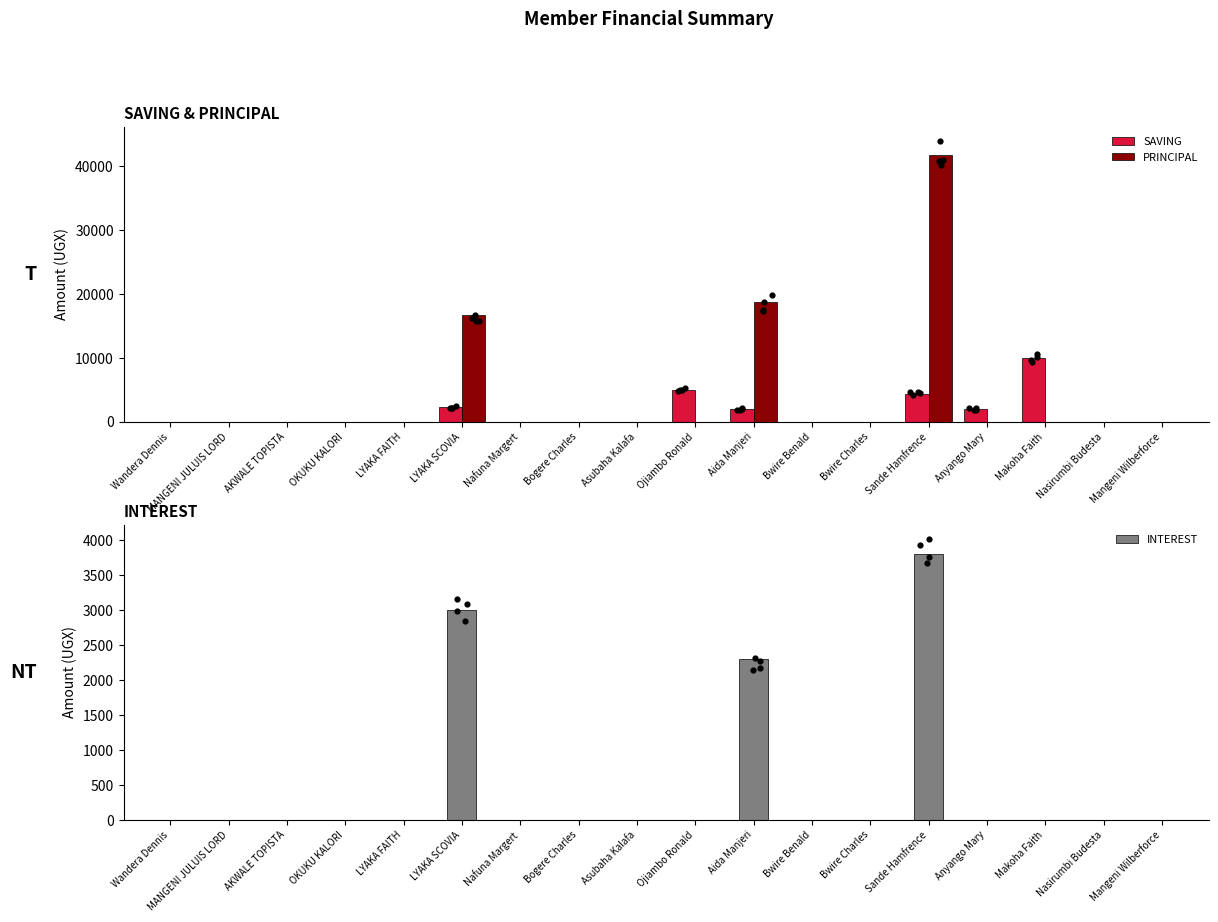

At how many categories does at least one series exceed 37189?

1